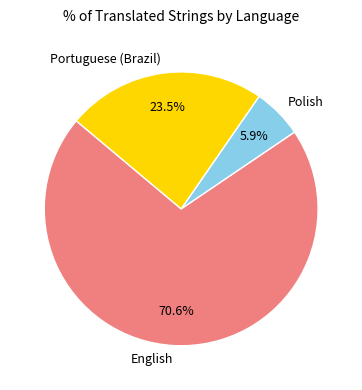

Count the number of slices in the pie.

3